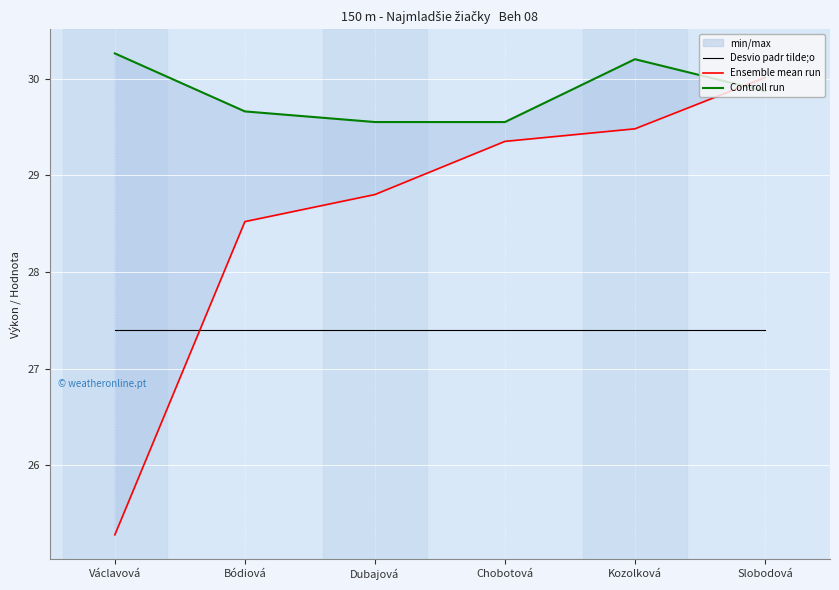

The Controll run series shows 29.6 at Dubajová. True or false?

True